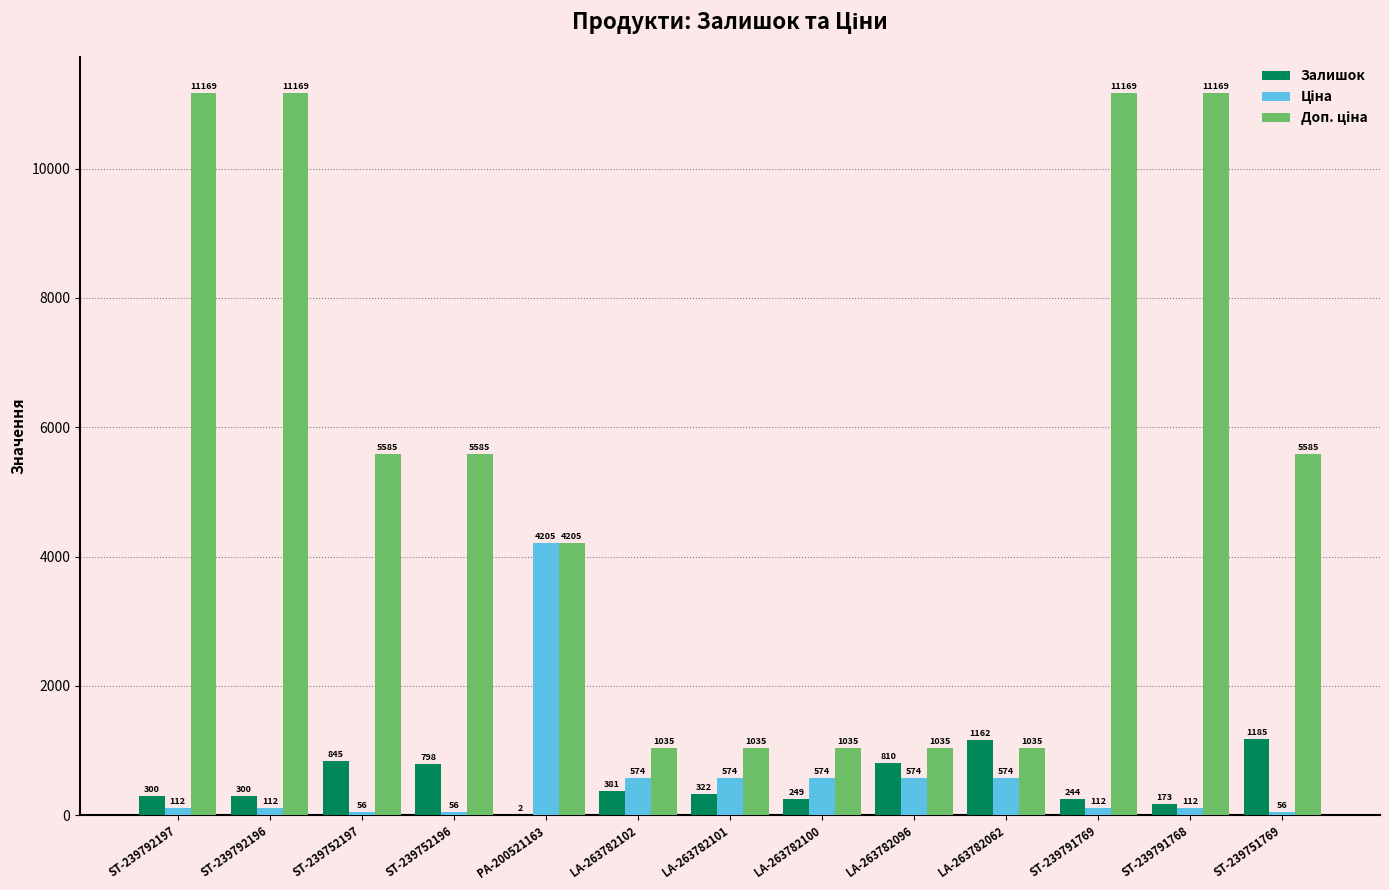

Which series changed the most between ST-239752196 and ST-239751769?

Залишок